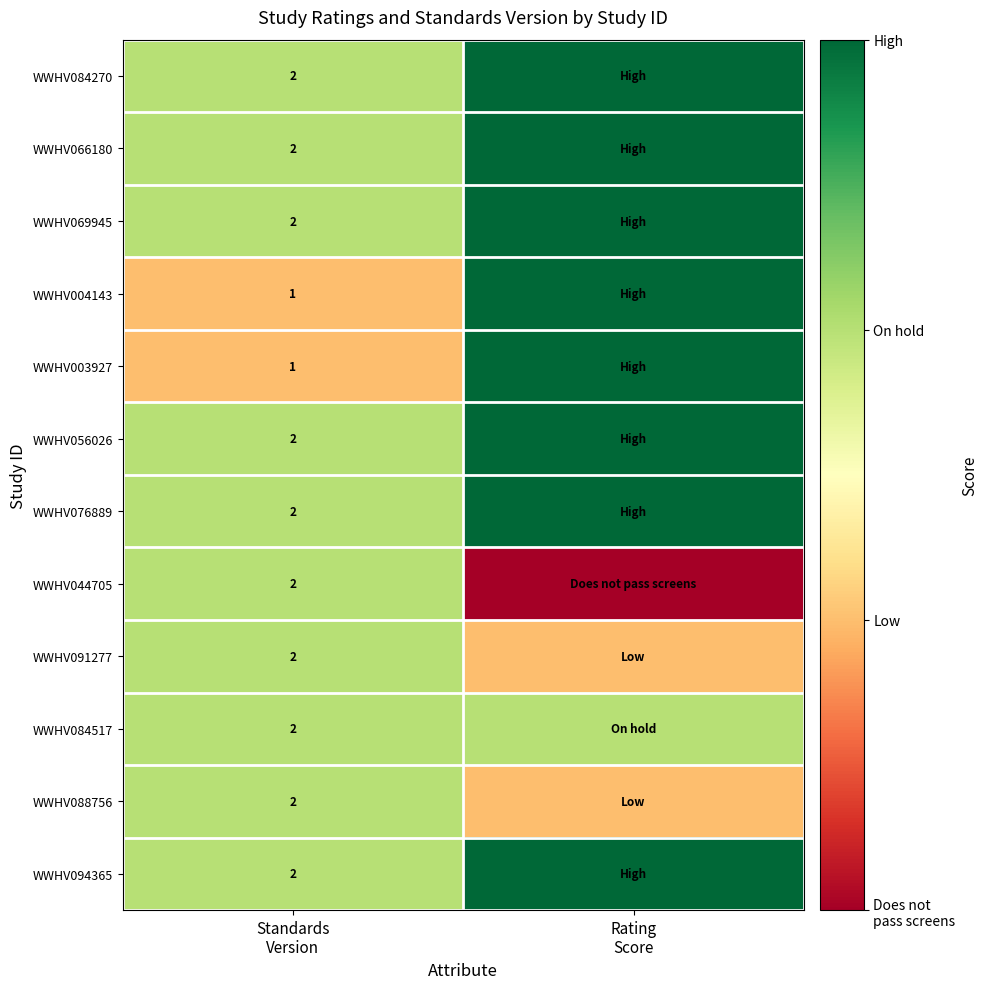

The value of WWHV088756 at Standards Version is 3. True or false?

False